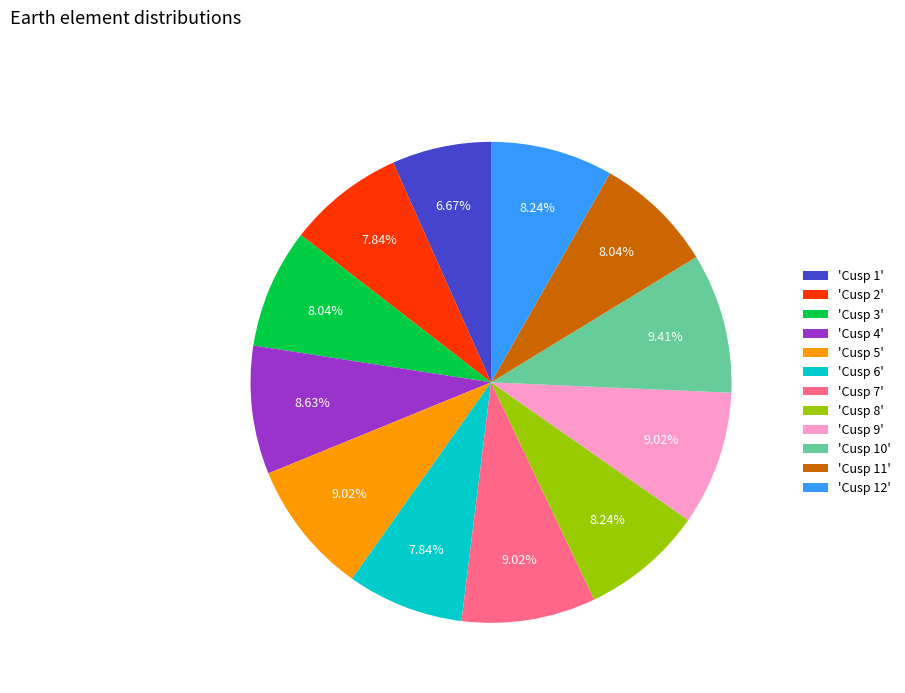

Does any single category account for the majority?

No